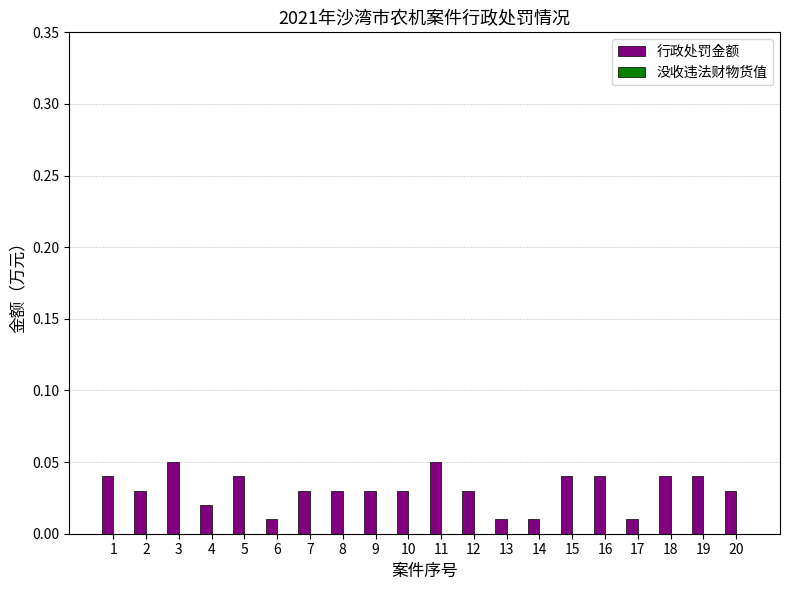

Count the values in the range 0 to 1.

20